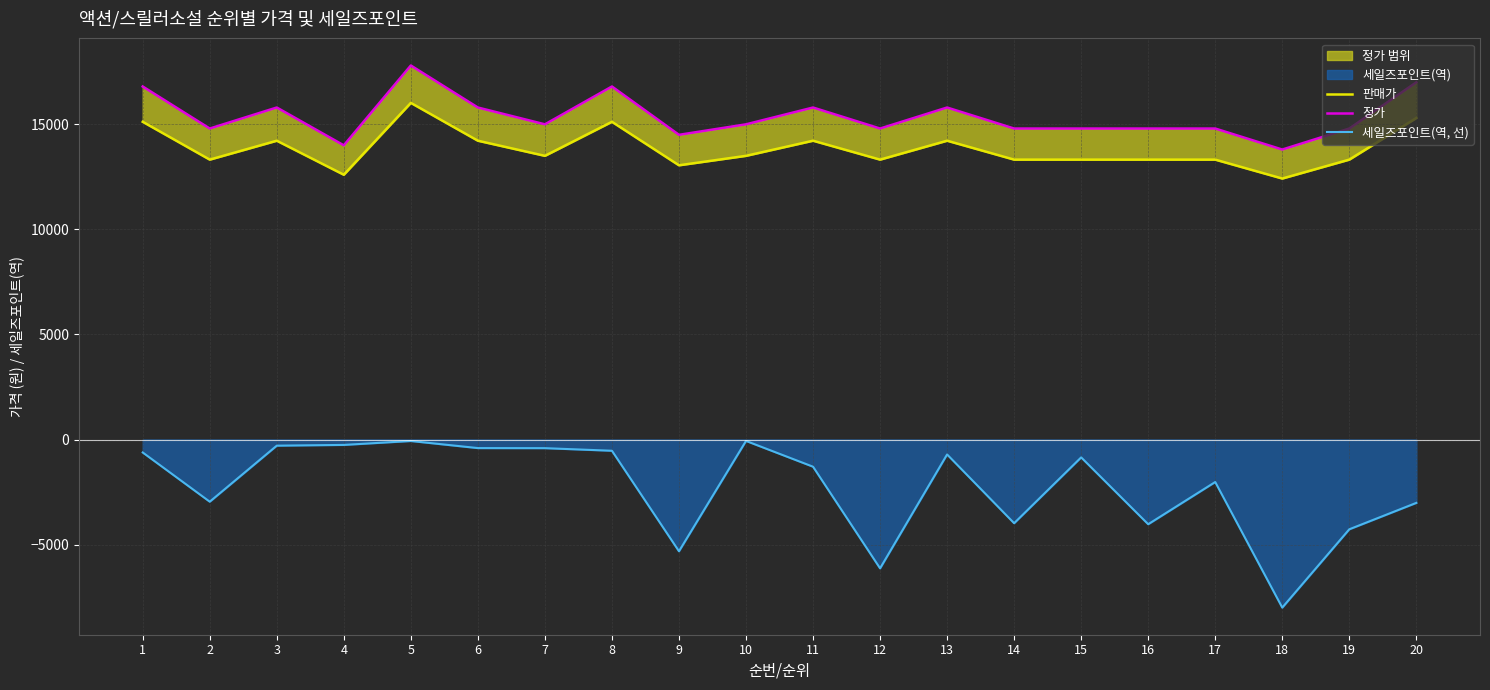

The 세일즈포인트(역, 선) series shows -178.3 at 8. True or false?

False